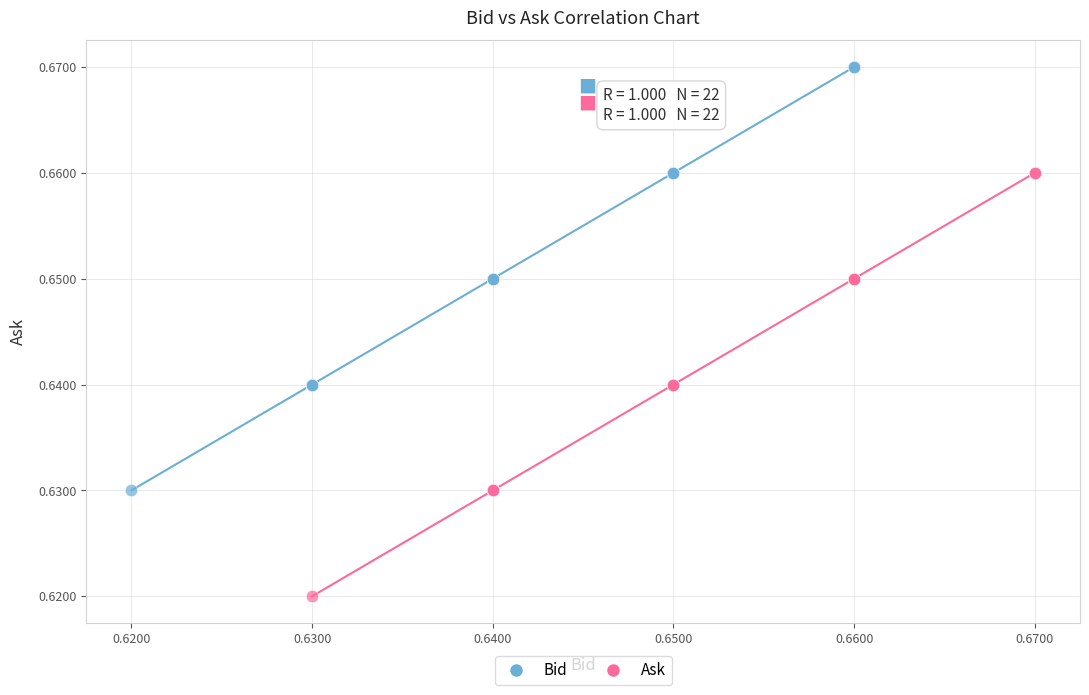

Which series reaches the minimum Y coordinate?

Ask